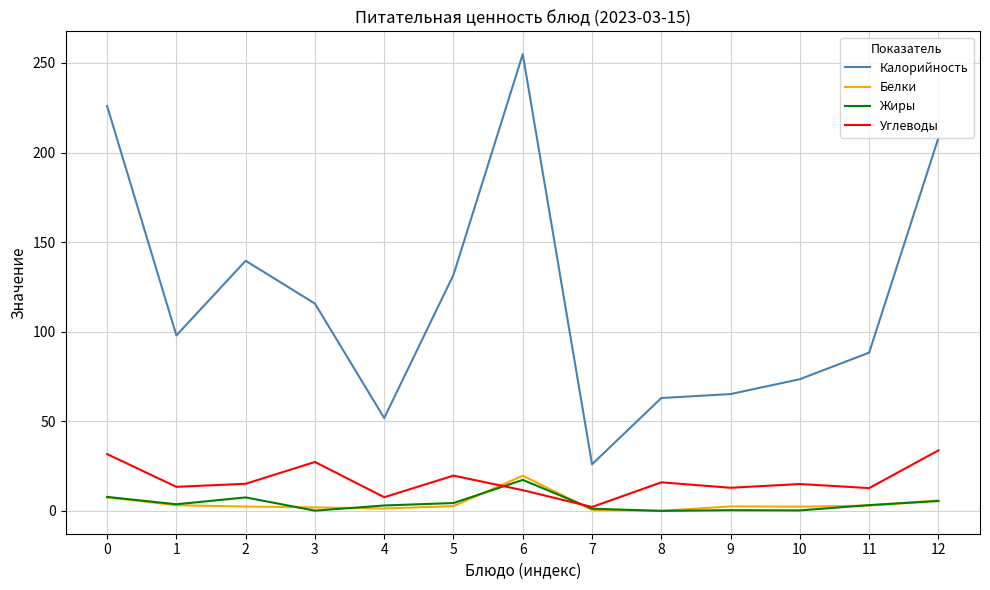

How many intersections are there between Жиры and Углеводы?

2